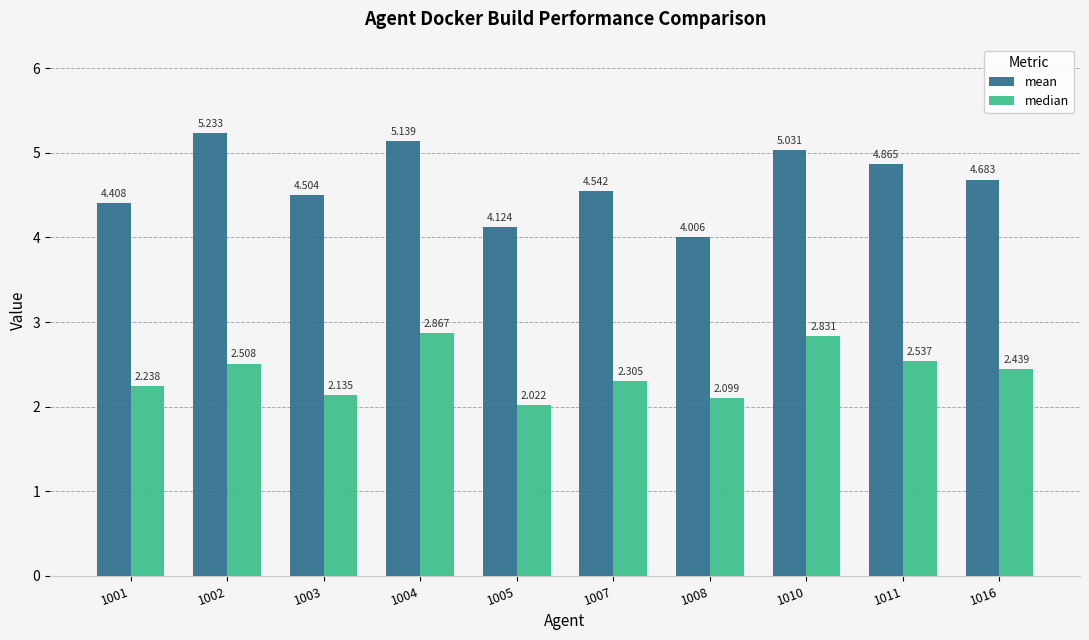

Which series has the largest total across all categories?

mean